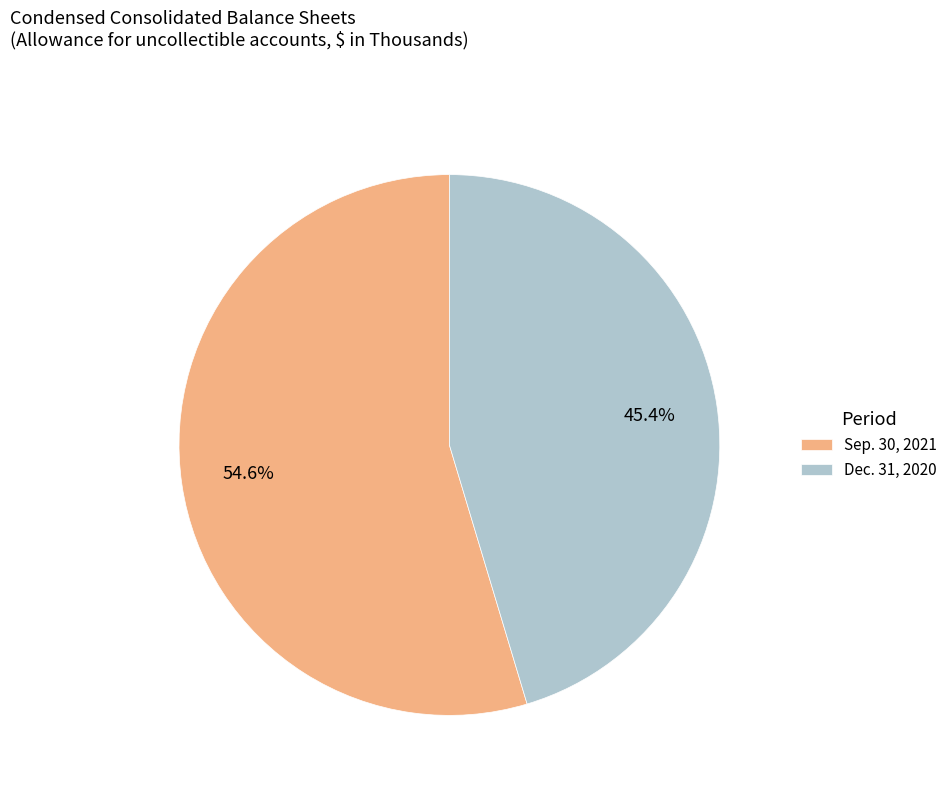

Which category has the smallest portion of the pie?

Dec. 31, 2020